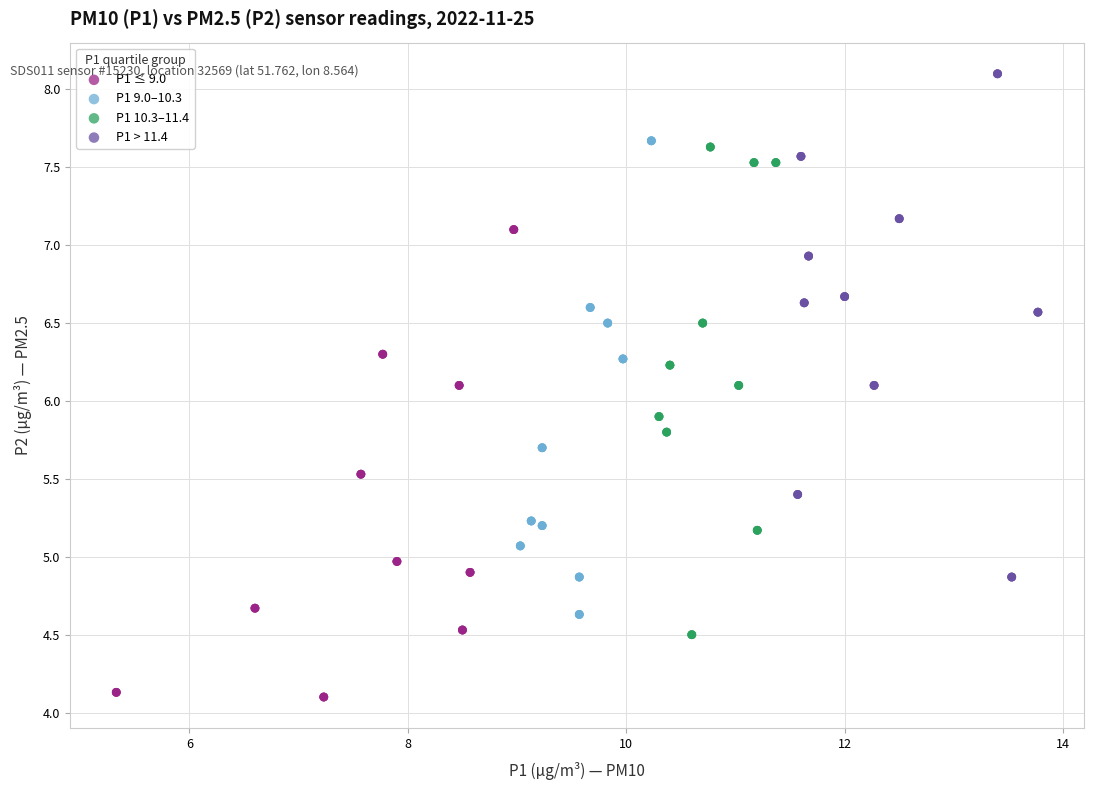

Which series has the widest spread of Y values?

P1 > 11.4